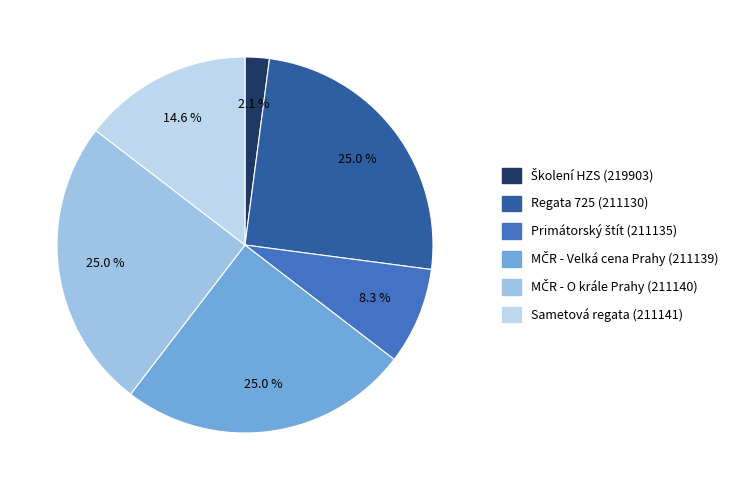

Which category has the smallest portion of the pie?

Školení HZS (219903)